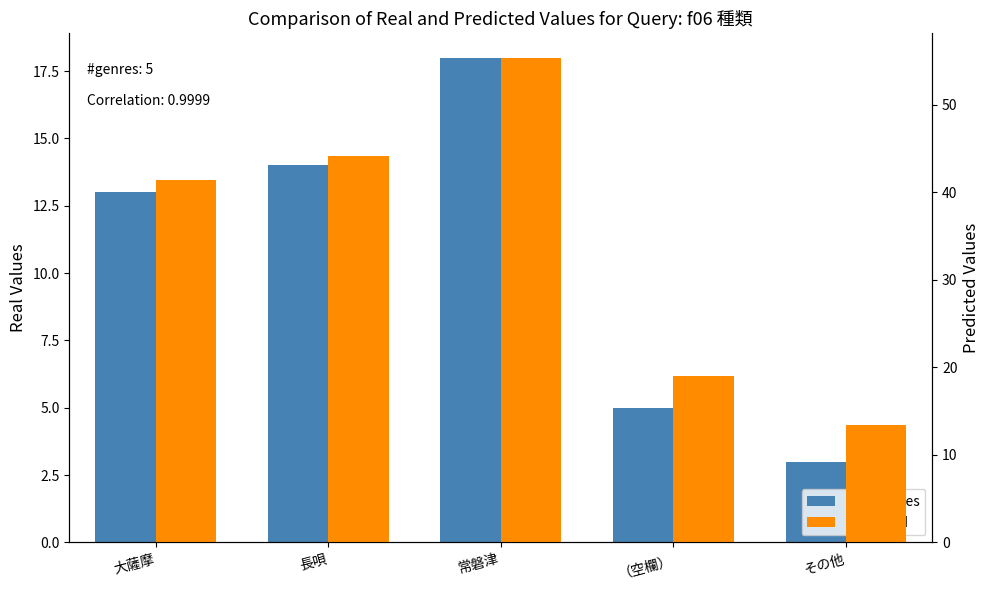

How many values in the Predicted series are below 41?

2